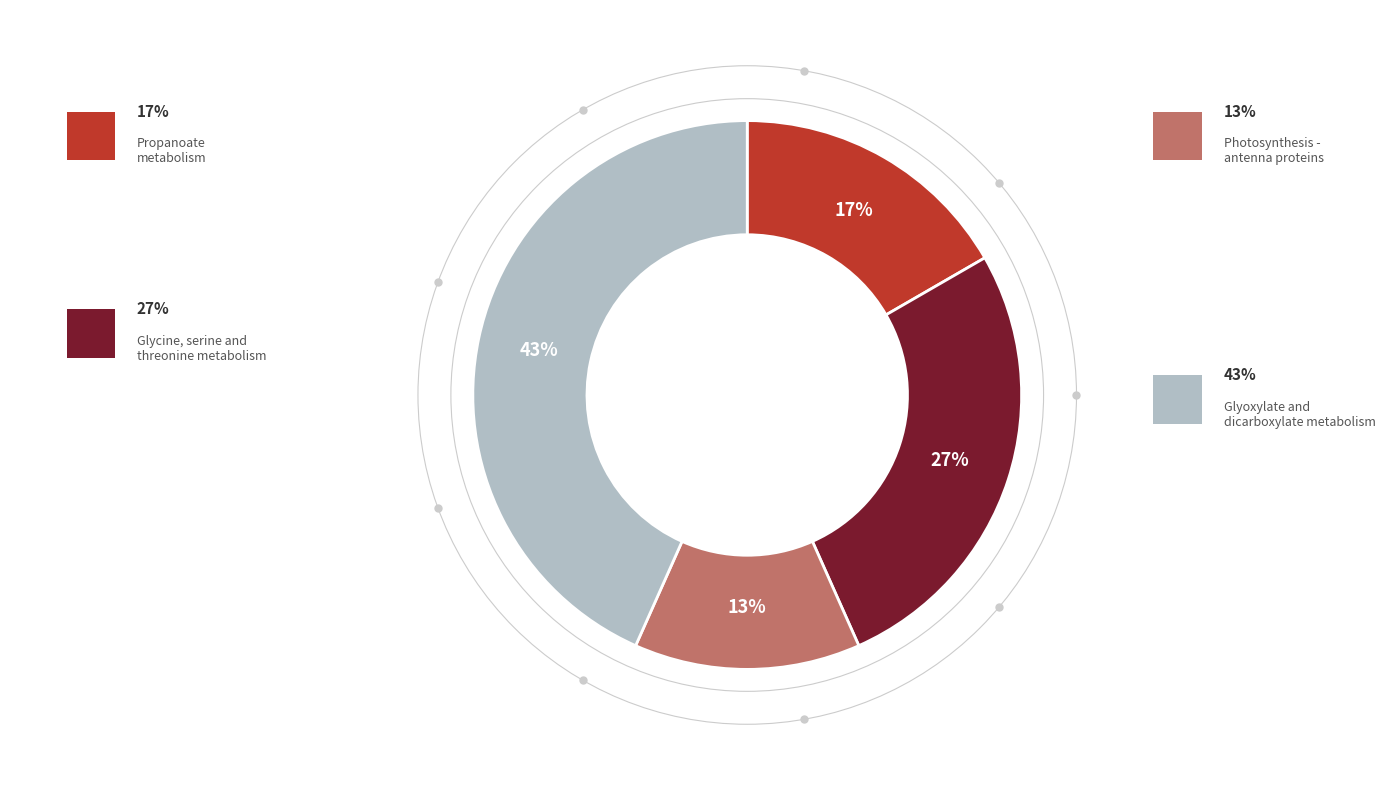

To the nearest percent, what is the average slice percentage?

25%